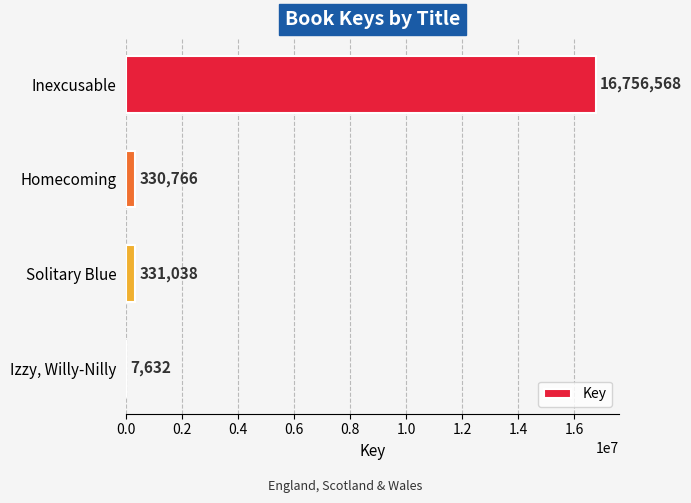

Is it true that the value at Solitary Blue is 331038?

True